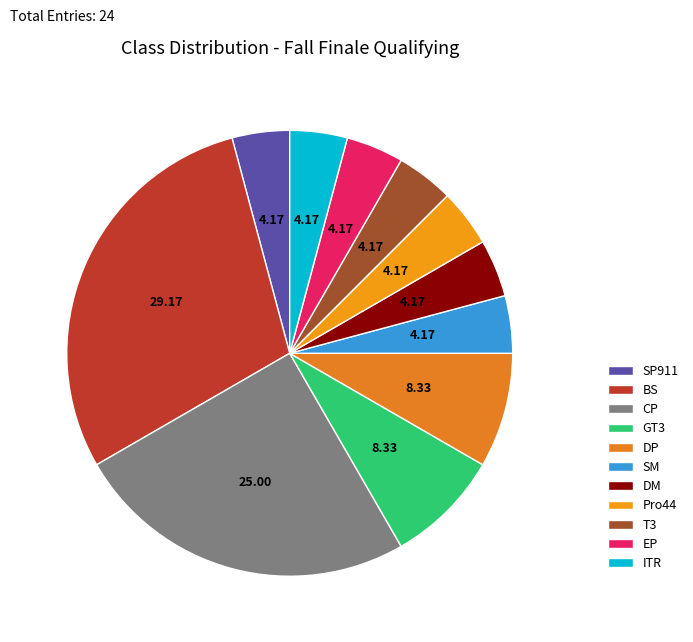

Between DP and T3, which is larger?

DP